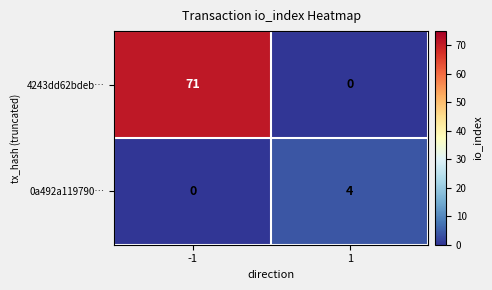

What is the sum of all 0a492a119790… values?

4